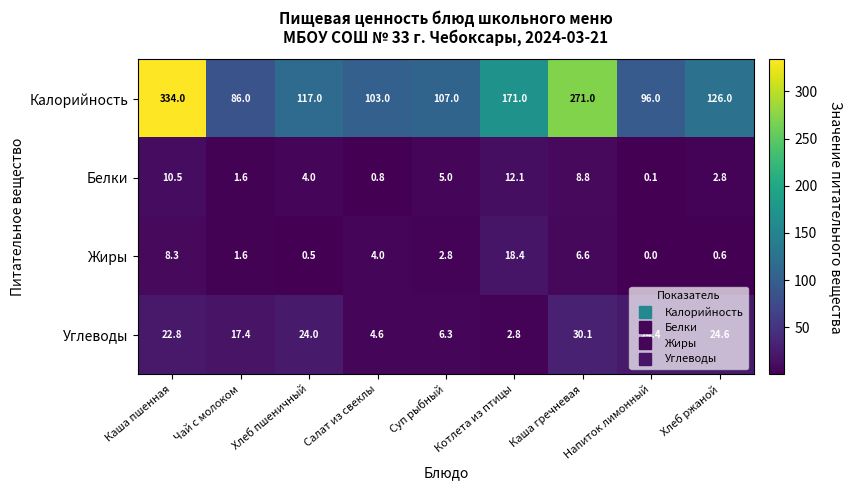

Which category has the lowest value across all series?

Напиток лимонный